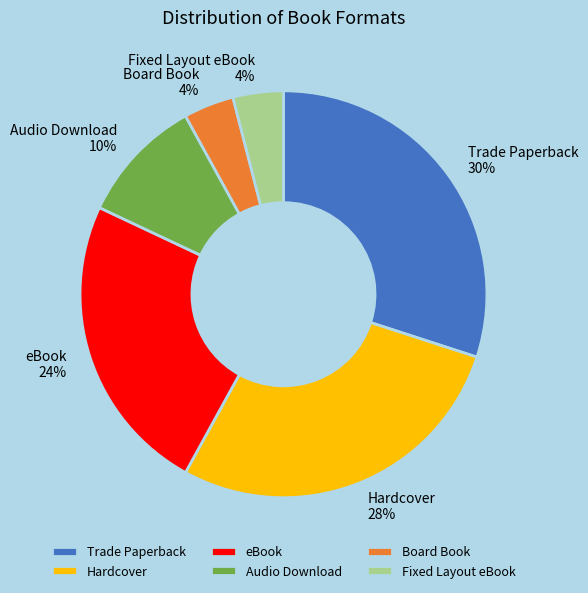

Between Hardcover and Fixed Layout eBook, which is larger?

Hardcover